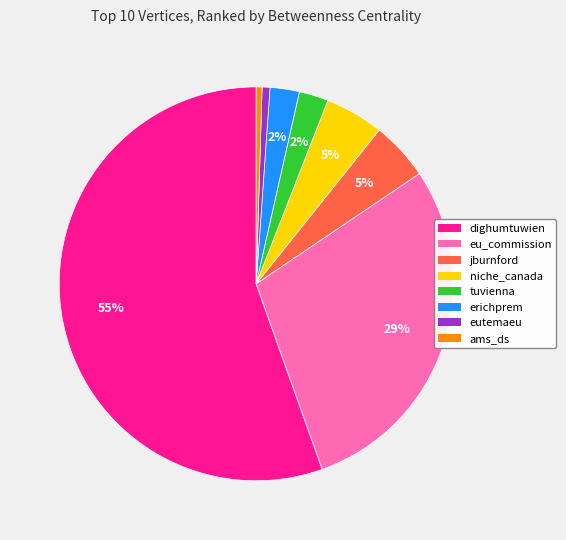

To the nearest percent, what is the average slice percentage?

12%